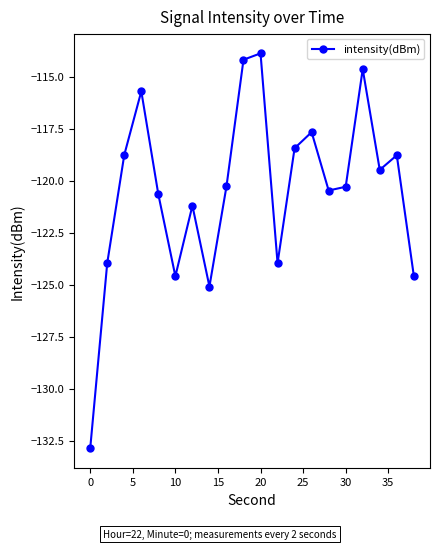

What is the difference between the second highest and second lowest values?

10.9